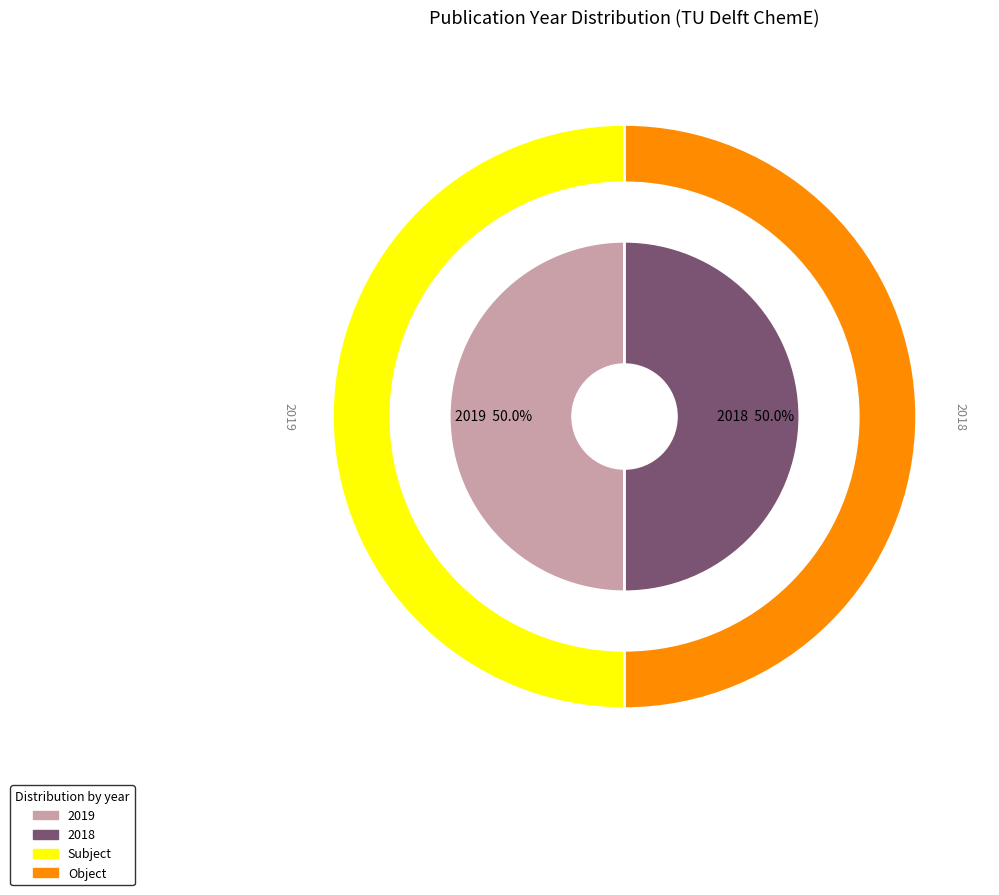

Is there a majority slice in this chart?

Yes